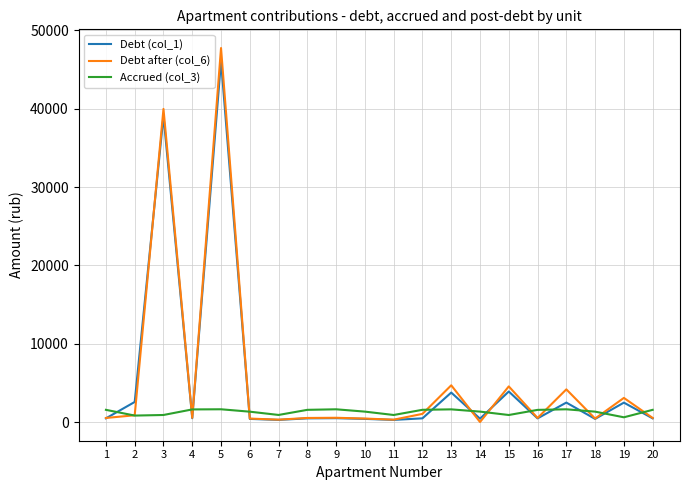

Which series has the widest spread of values?

Debt after (col_6)